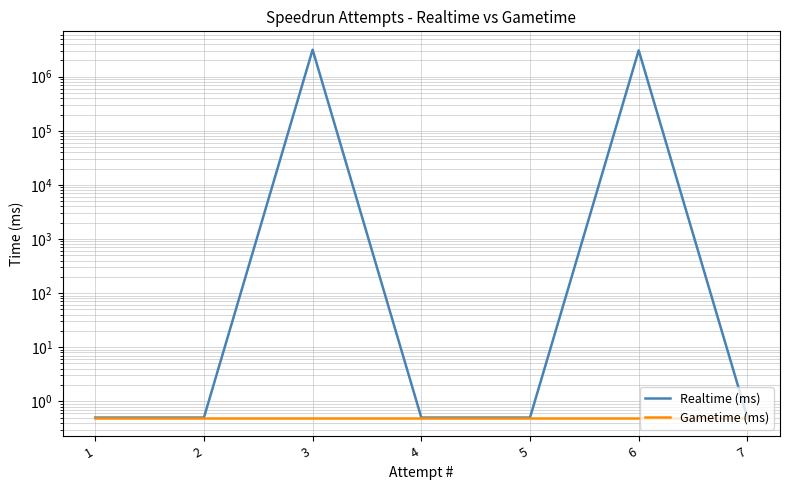

What are all the series names shown in the legend?

Realtime (ms), Gametime (ms)